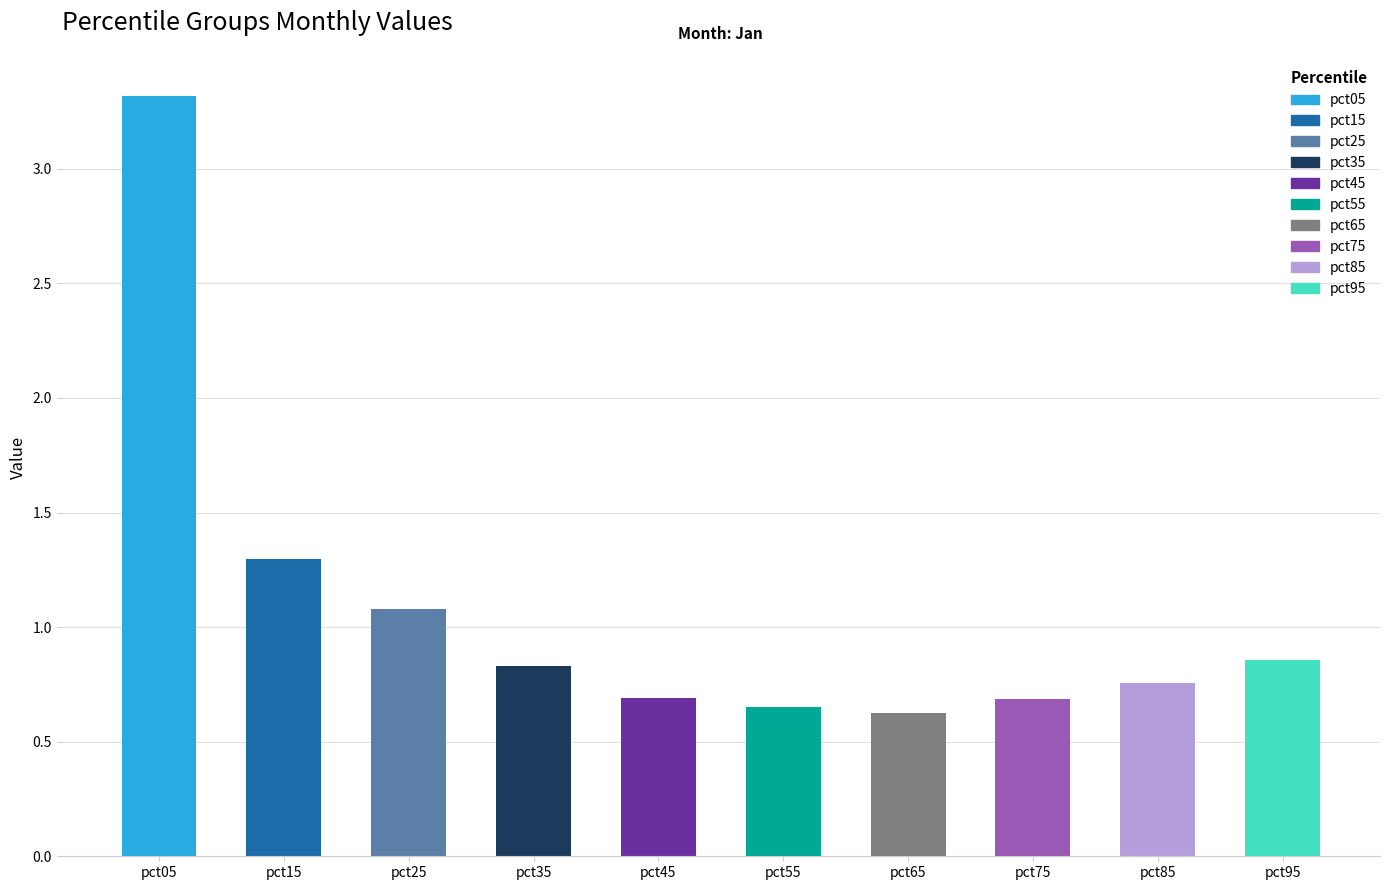

Are the bars grouped side by side (vs. stacked)?

No